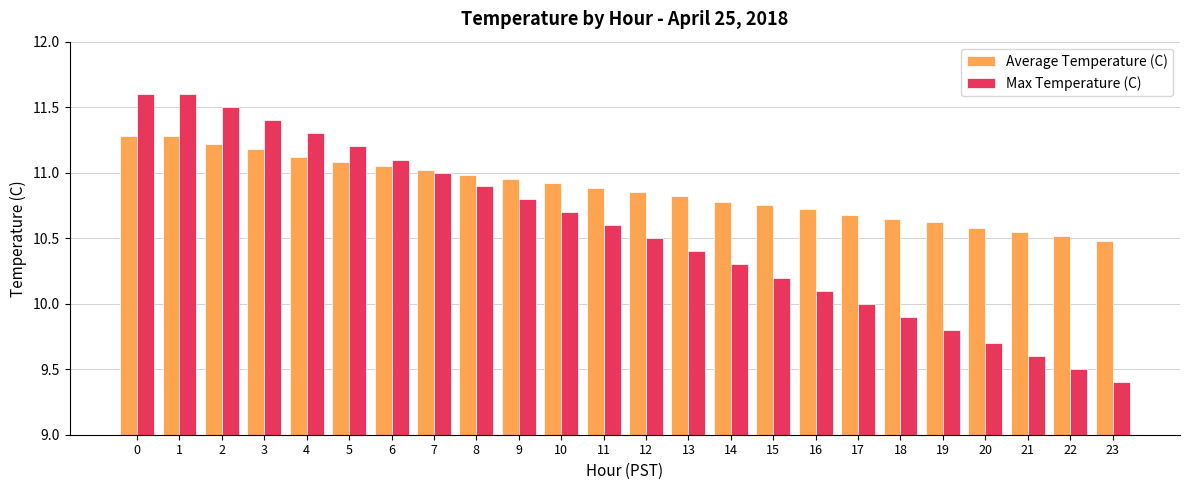

Where is Max Temperature (C) nearest to the value 10?

17